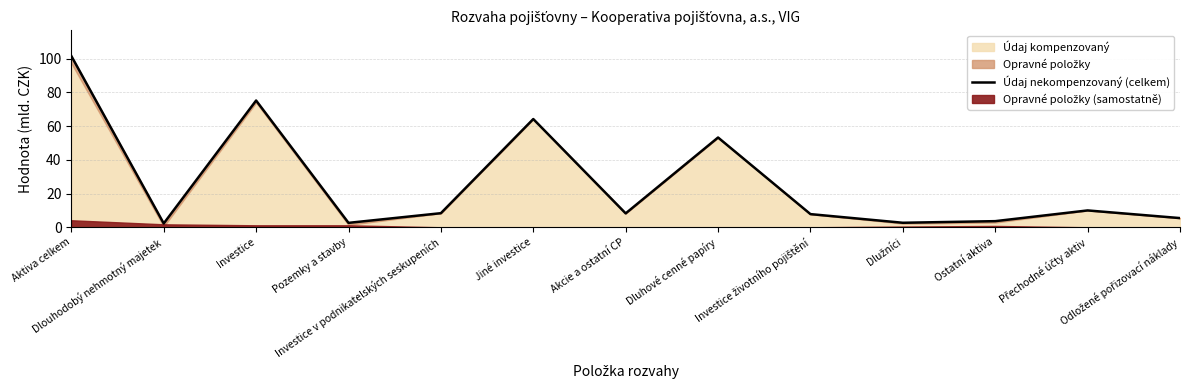

Which label corresponds to the smallest value in the chart?

Dlouhodobý nehmotný majetek